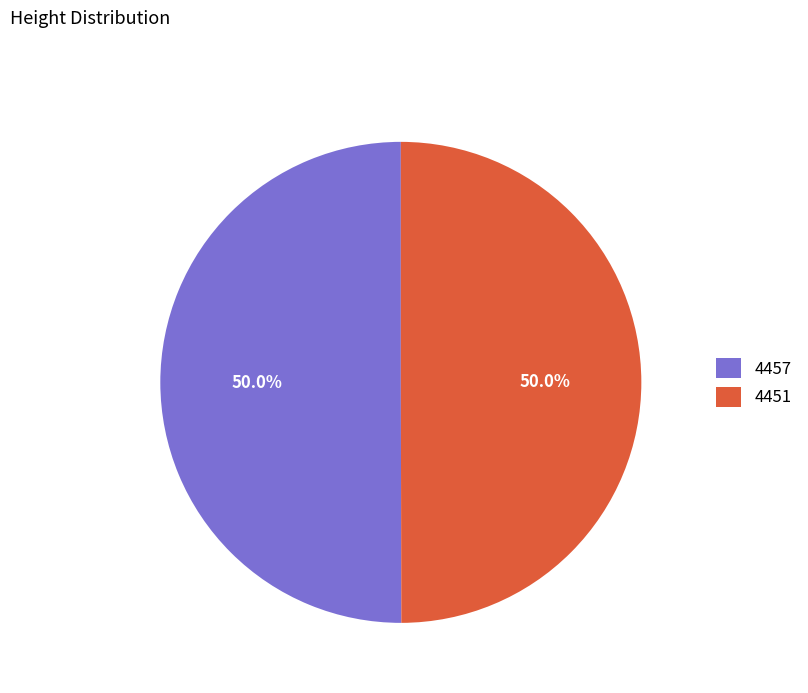

Approximately how many times larger is the value at 4457 compared to 4451?

1.0